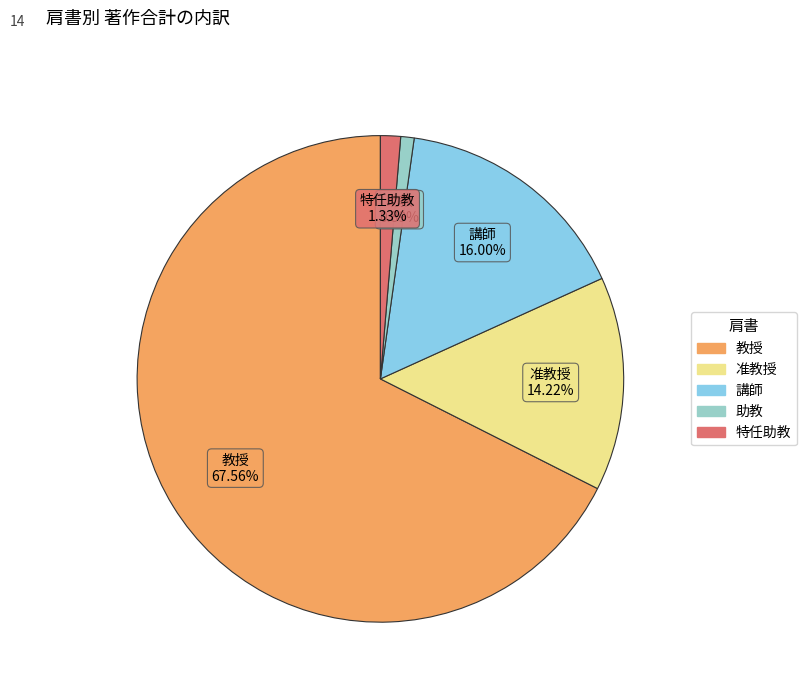

Which category has the smallest portion of the pie?

助教